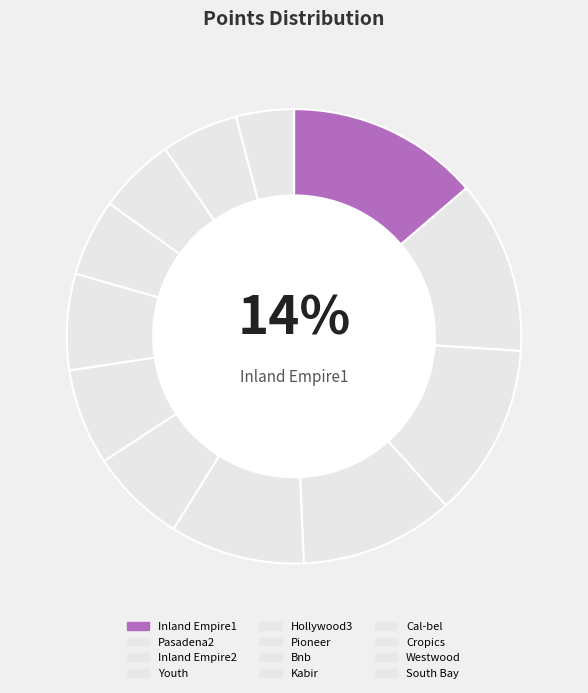

Which slice is the smallest?

South Bay